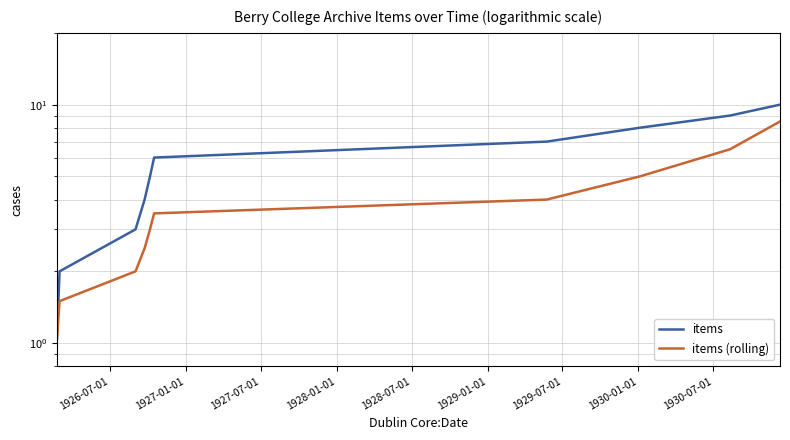

Is this an area chart (filled region under the line)?

No